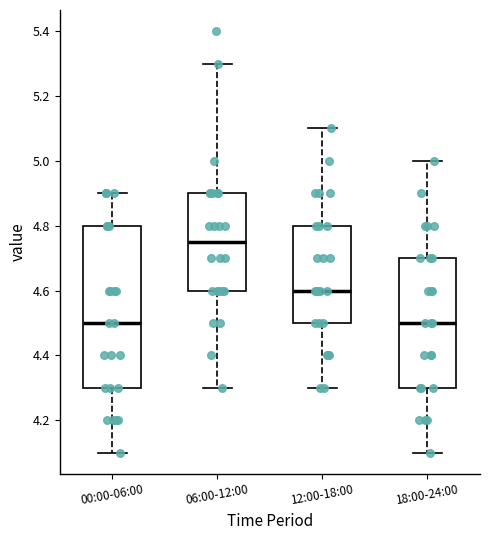

Where is the upper edge of the box for 00:00-06:00 on the y-axis? The values are not printed on the chart, so give them approximately, as read against the axis.

4.80